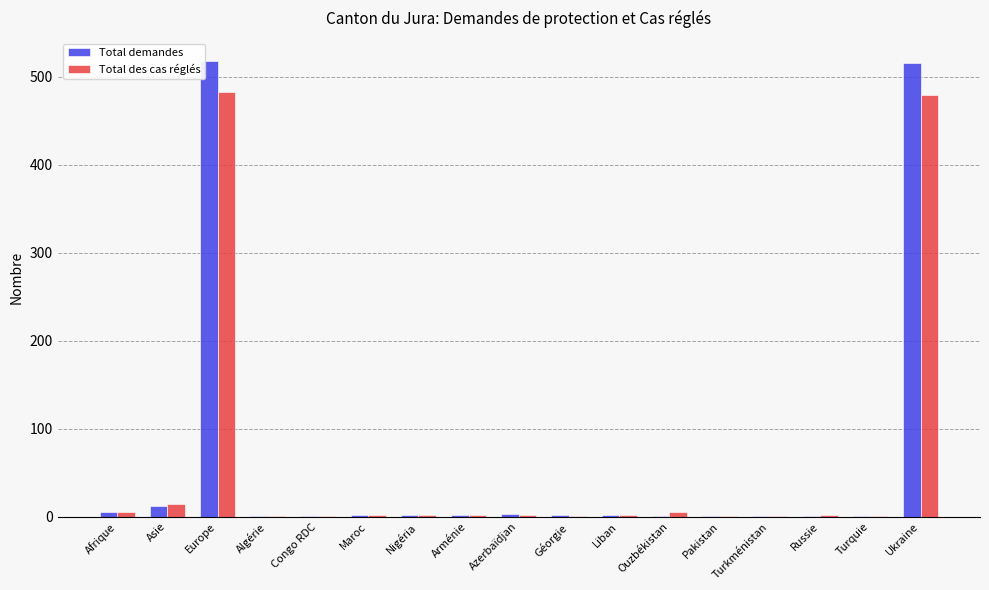

Is it true that Total demandes equals 1 at Algérie?

True